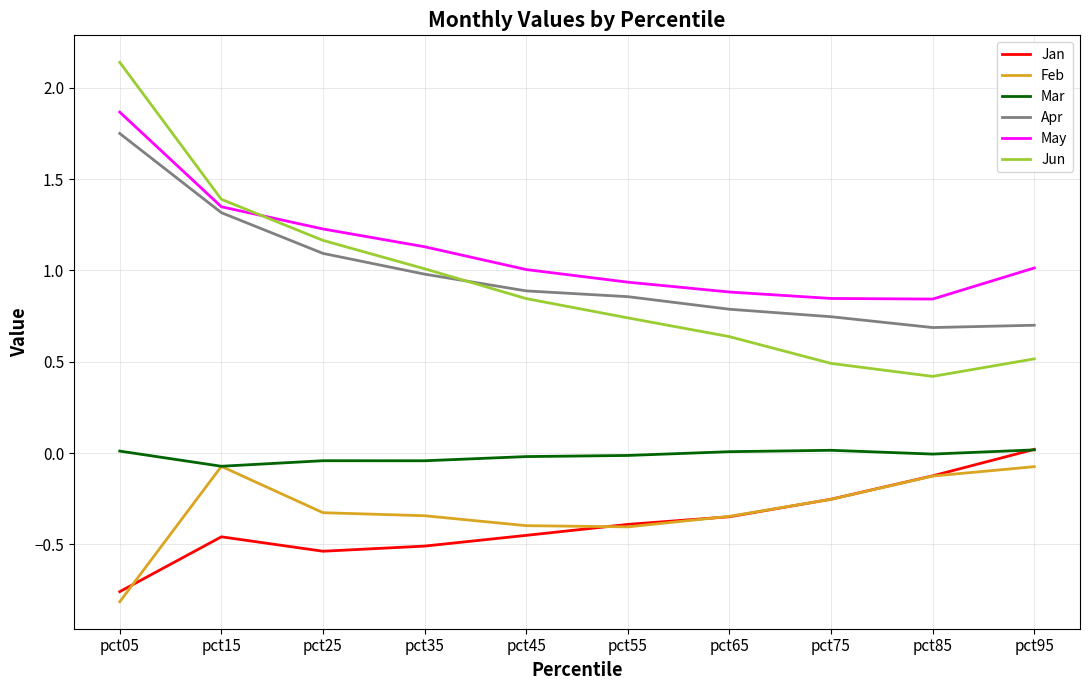

Which series has the largest total across all categories?

May